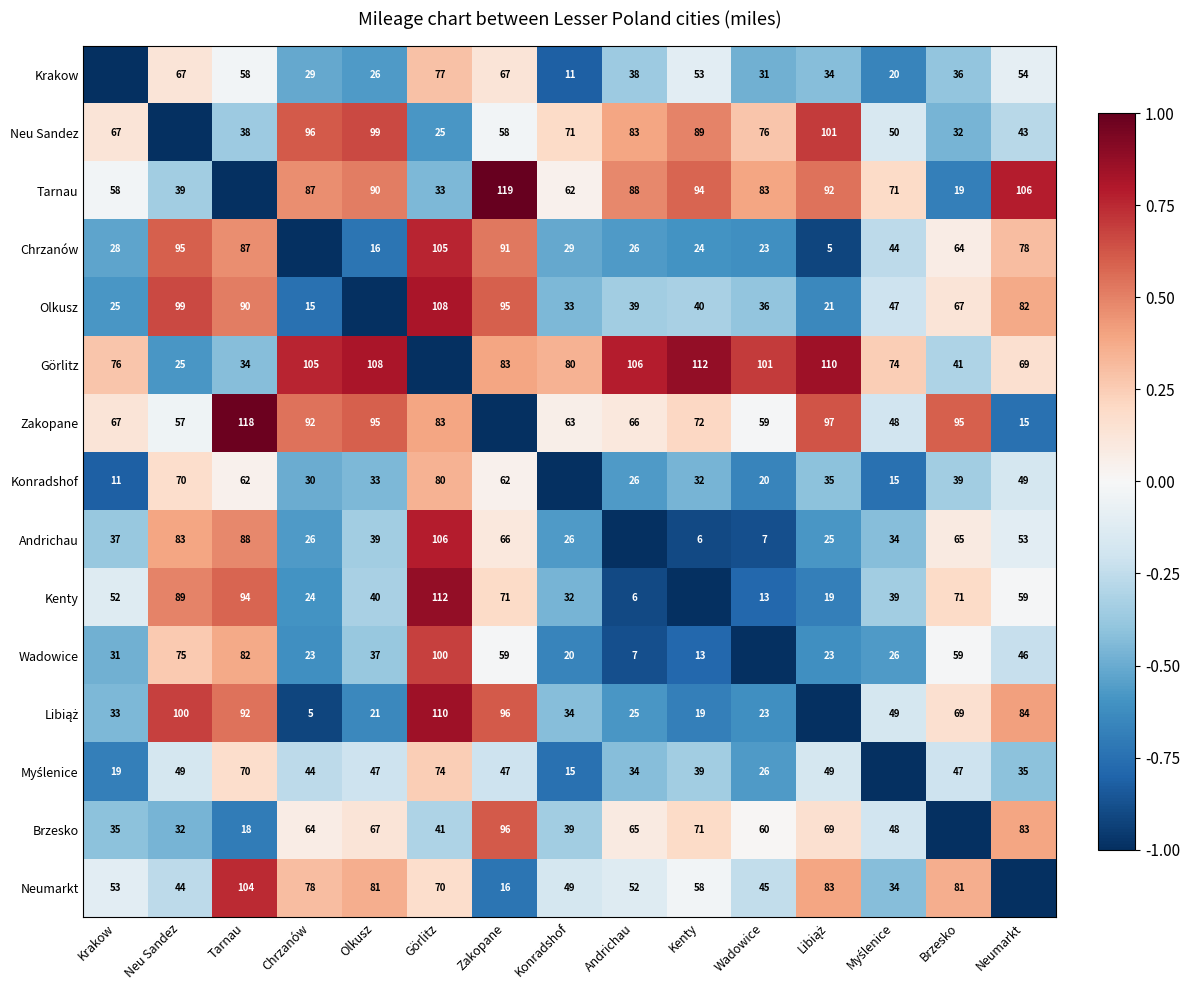

Is the value of Kenty at Görlitz greater than the value of Wadowice at Brzesko?

Yes